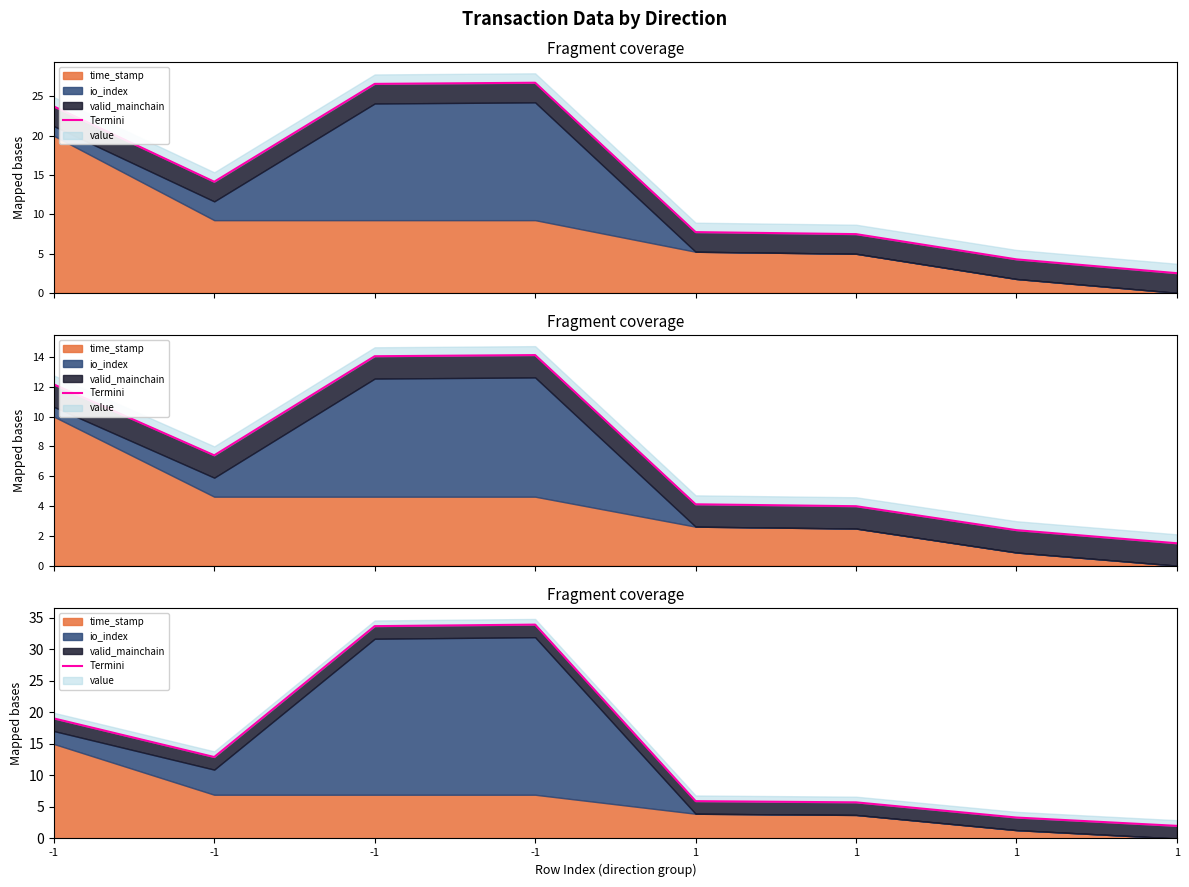

Where is the first local maximum?

-1